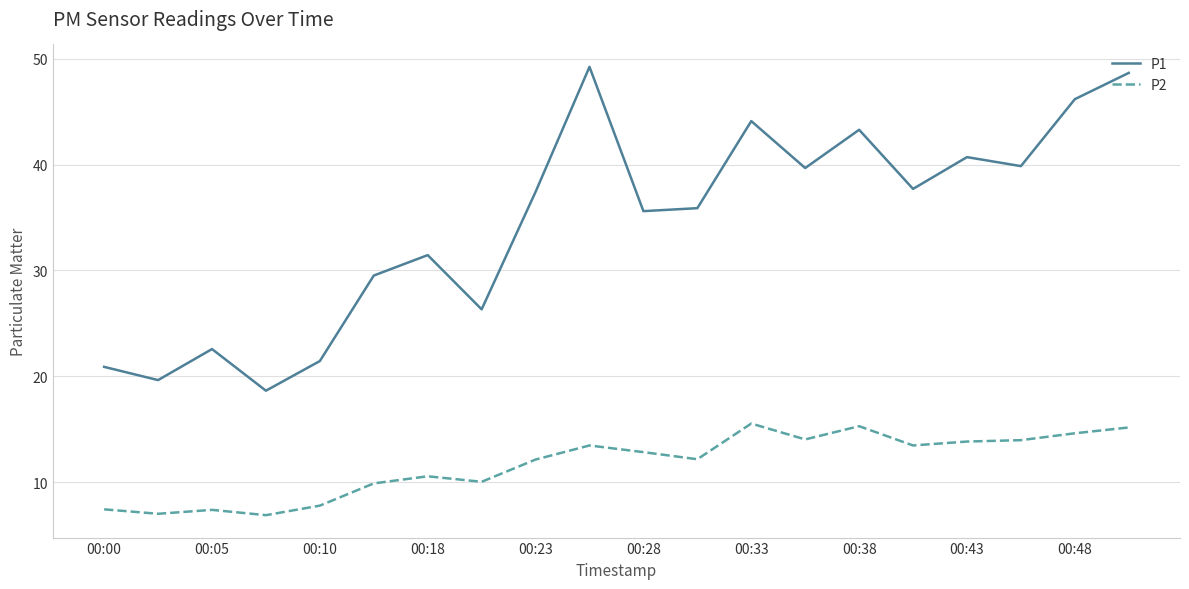

Which series has the largest total across all categories?

P1